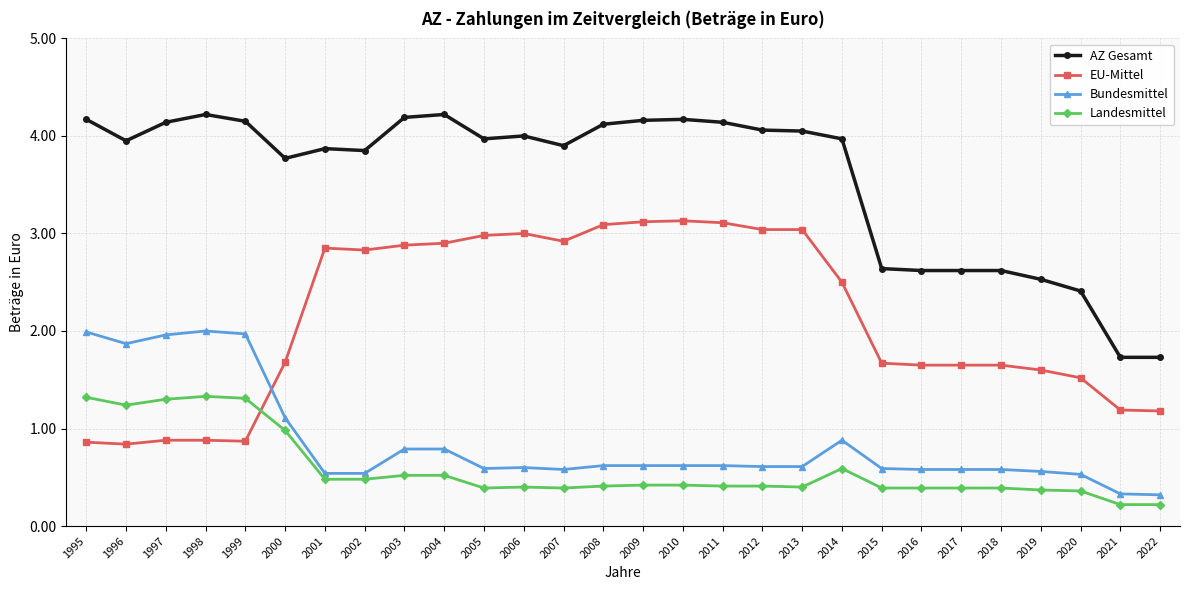

At 2022, list the series in order from largest to smallest.

AZ Gesamt, EU-Mittel, Bundesmittel, Landesmittel